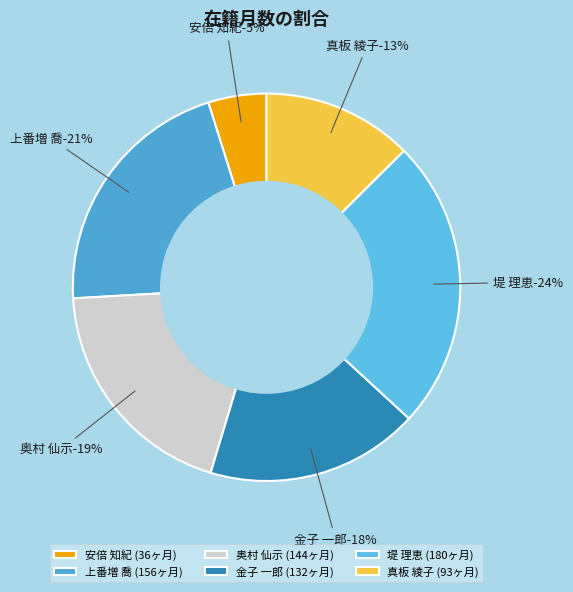

To the nearest percent, what is the average slice percentage?

17%